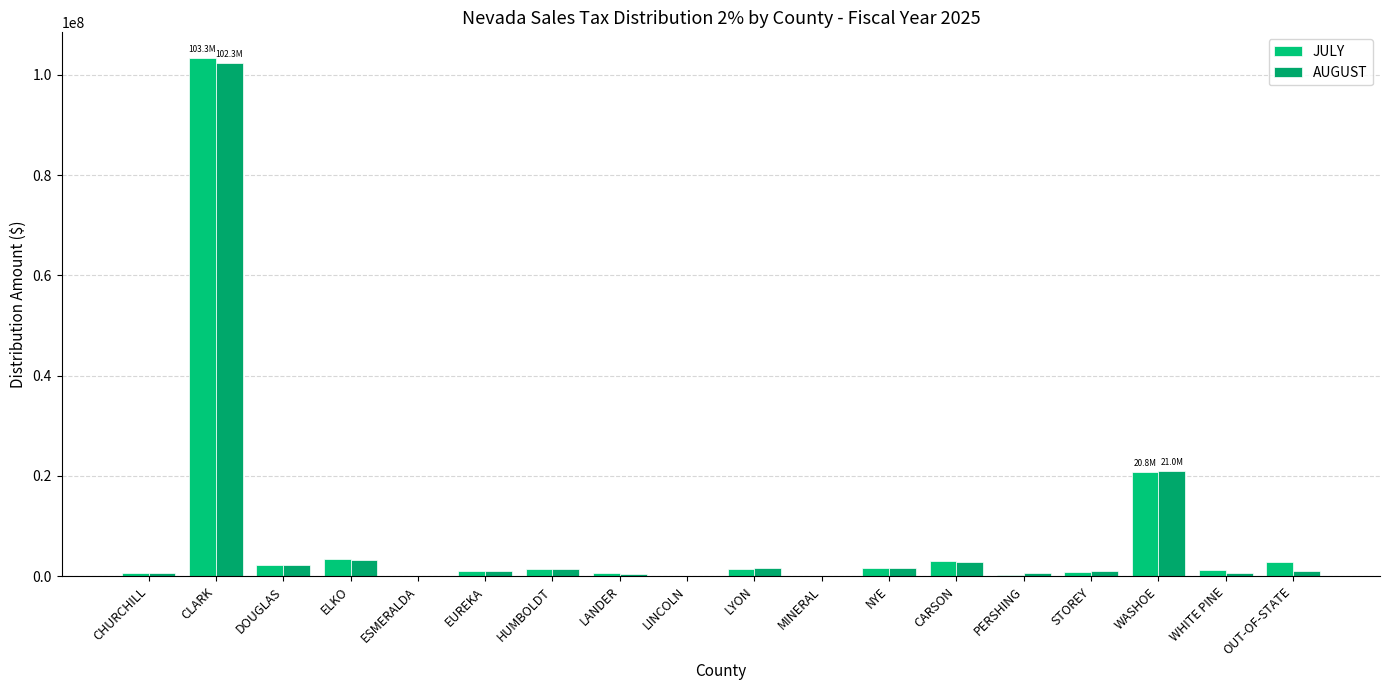

What are all the series names shown in the legend?

JULY, AUGUST